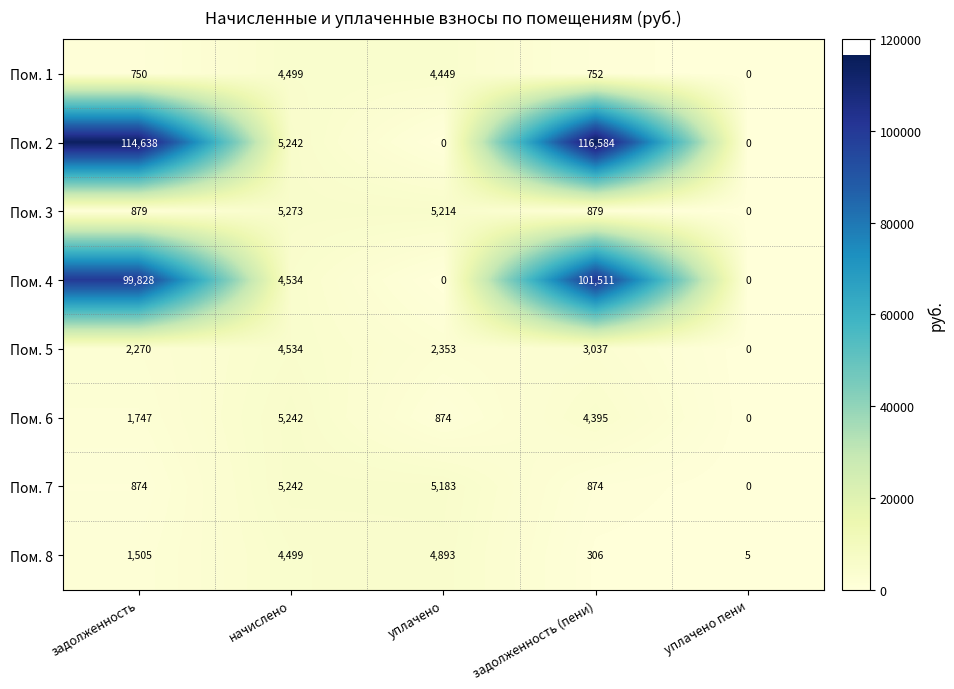

Rank the series at задолженность (пени) from lowest to highest value.

Пом. 8, Пом. 1, Пом. 7, Пом. 3, Пом. 5, Пом. 6, Пом. 4, Пом. 2